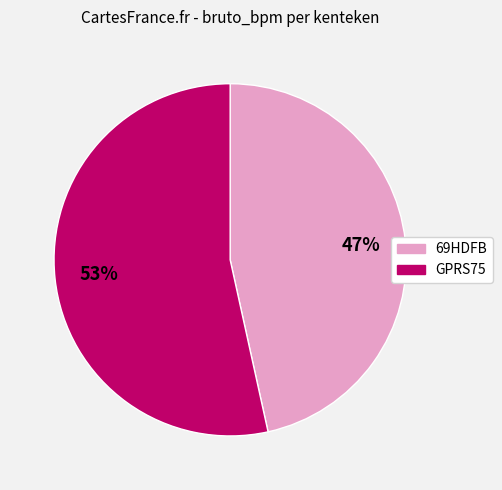

To the nearest percent, what percentage of the pie is GPRS75?

53%